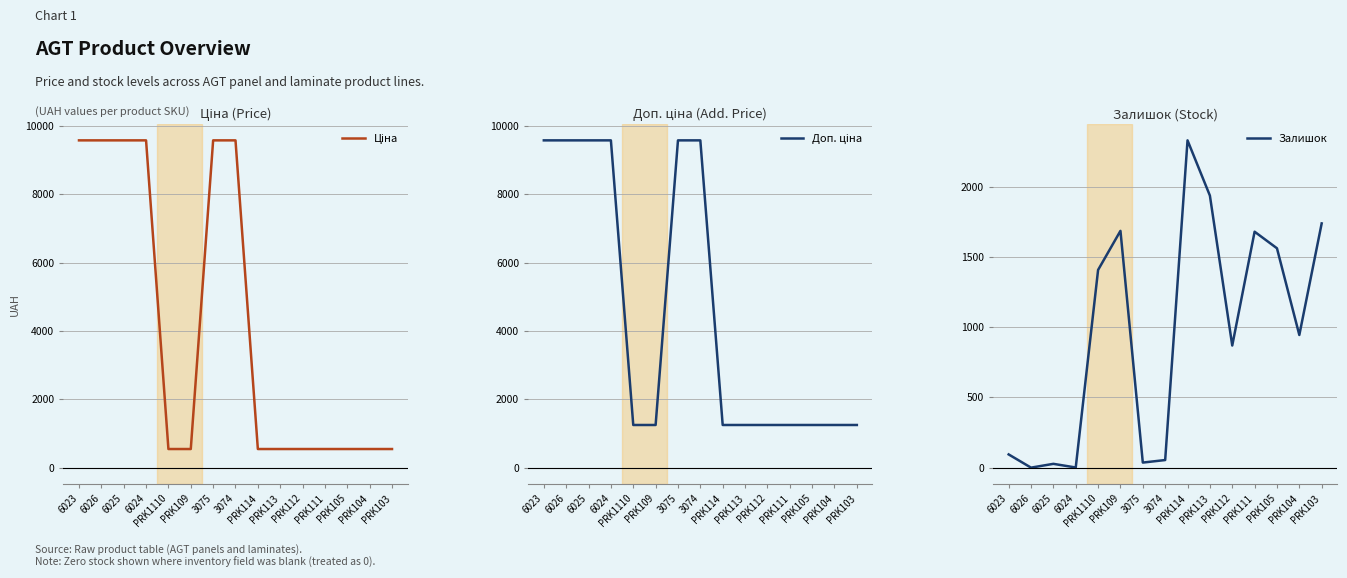

What are all the series names shown in the legend?

Ціна, Доп. ціна, Залишок